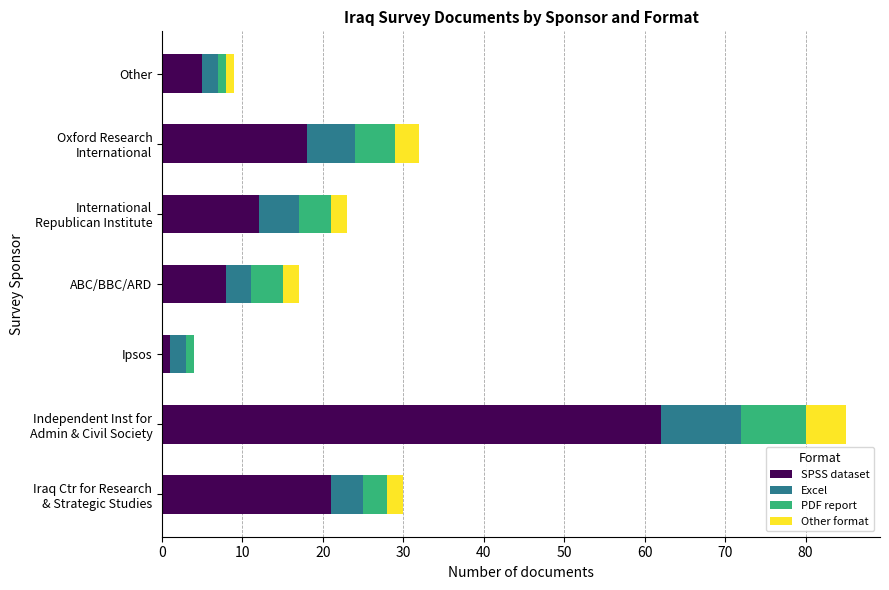

Is it true that SPSS dataset equals 8 at ABC/BBC/ARD?

True